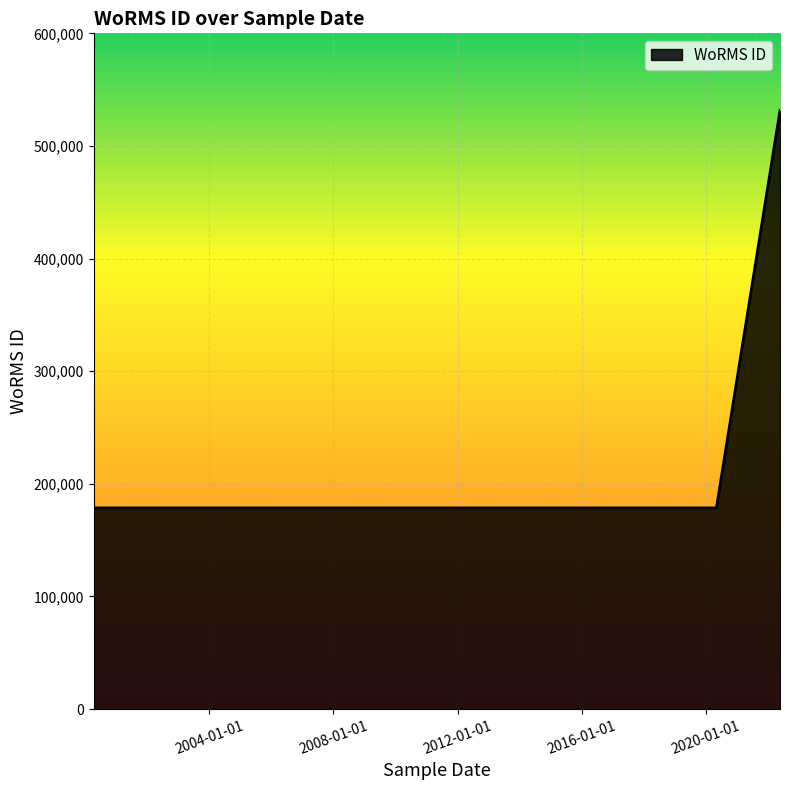

What is the difference between the values at 2020-05-03 and 2022-05-21?

352817